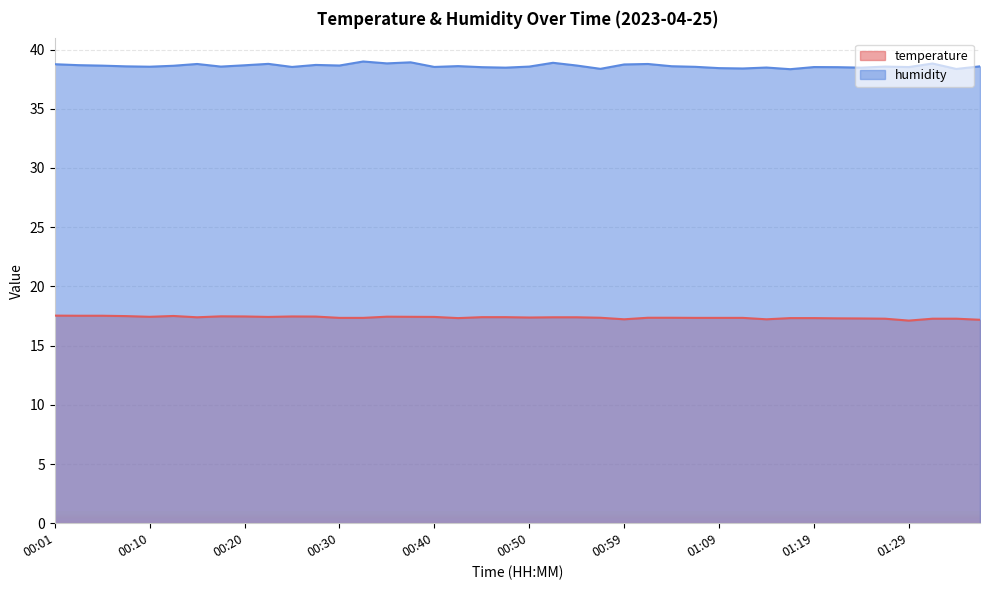

True or false: humidity and temperature intersect in this chart.

False